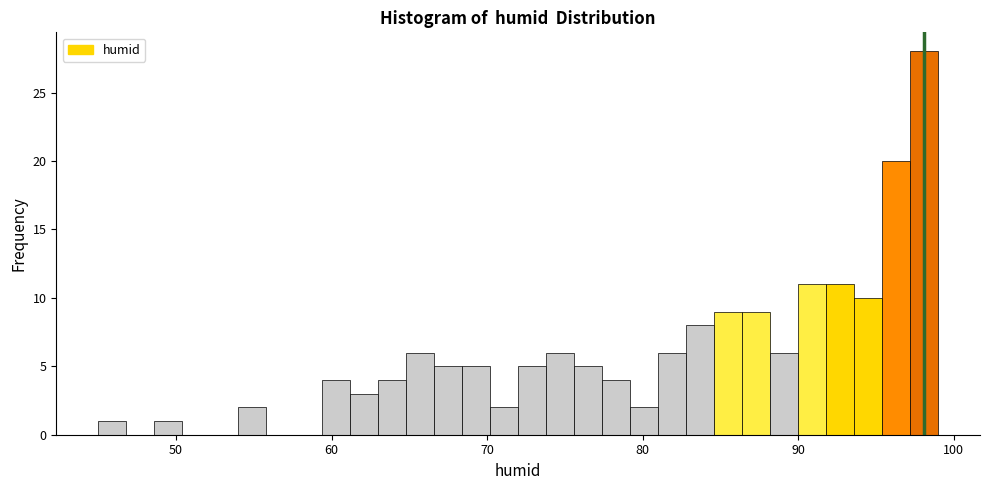

Around what value on the x-axis is the tallest bar? Give the approximate position of its centre, as read against the axis.

98